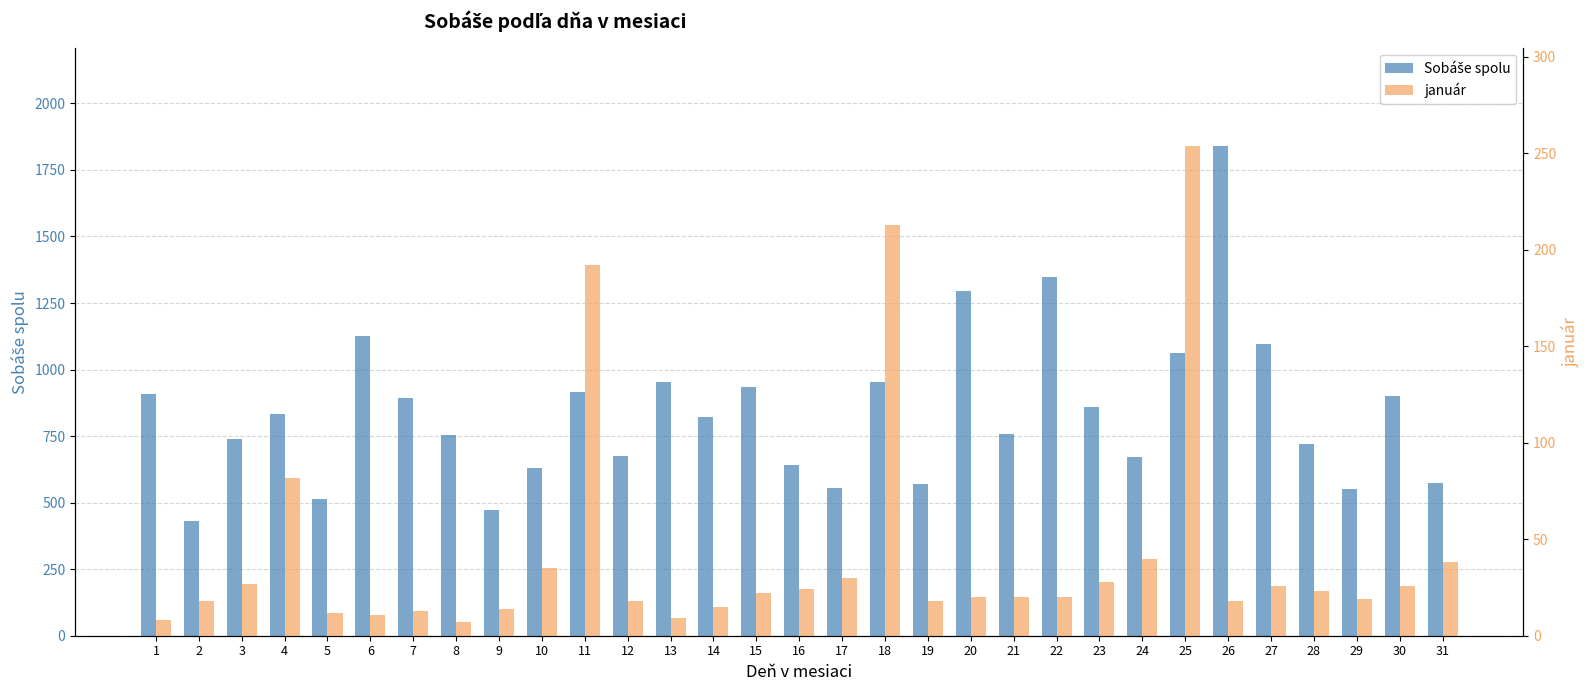

The január series shows 24 at 16. True or false?

True